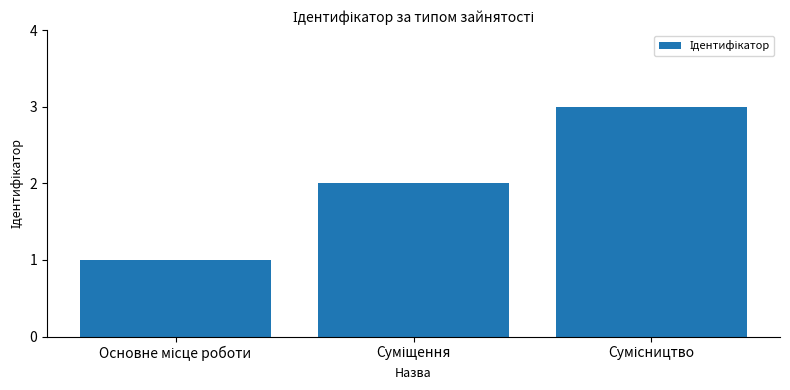

What is the maximum value shown in the chart?

3